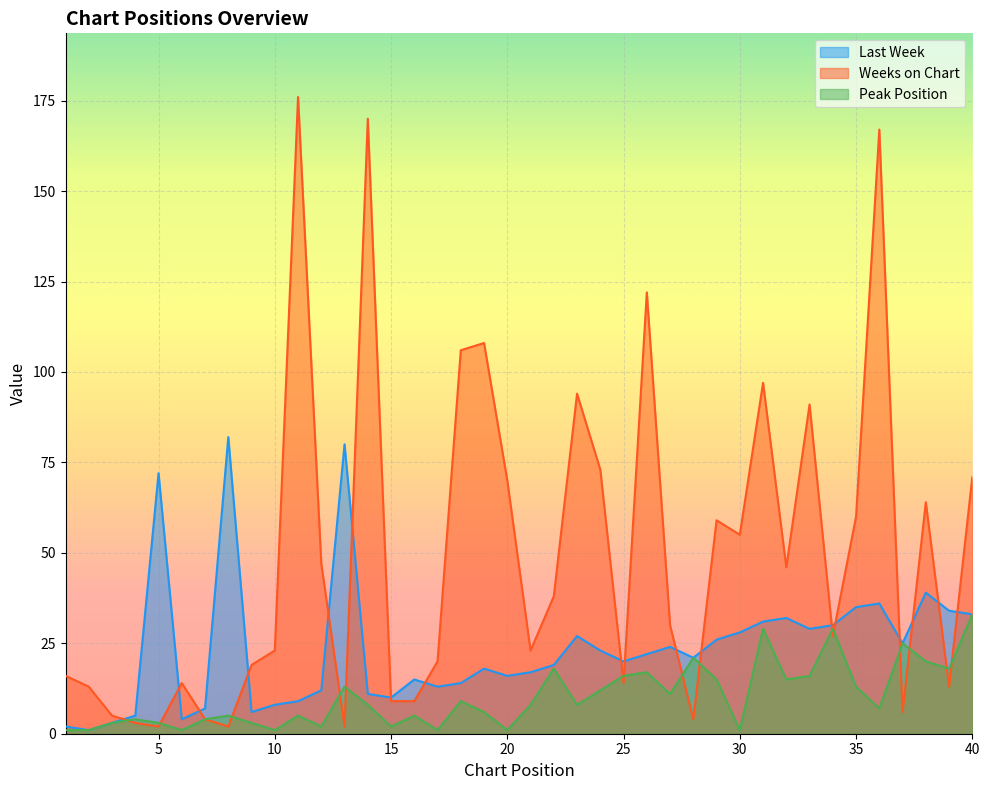

What is the sum of the Weeks on Chart values at 37 and 29?

65